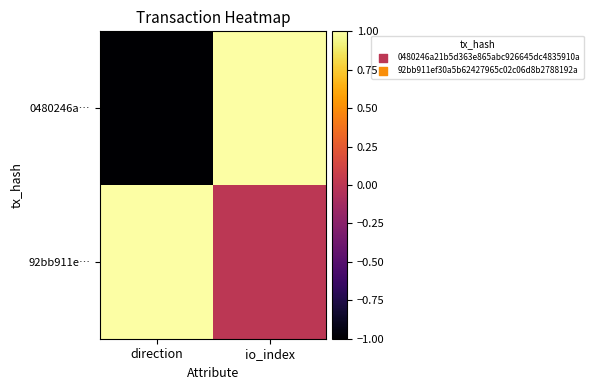

At how many categories does at least one series exceed 0?

2